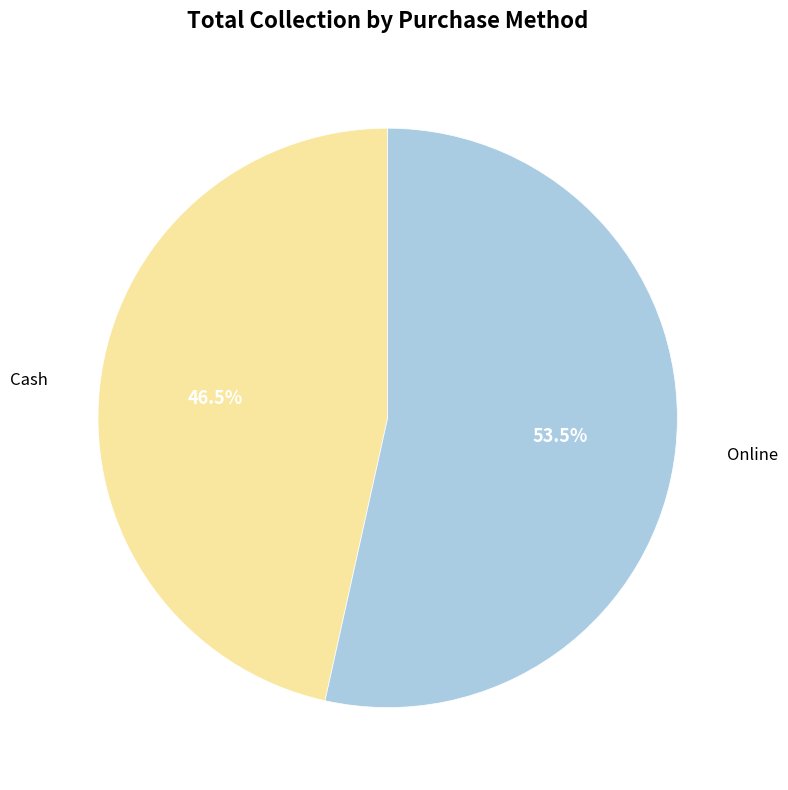

Is there any slice that represents more than half of the pie?

Yes